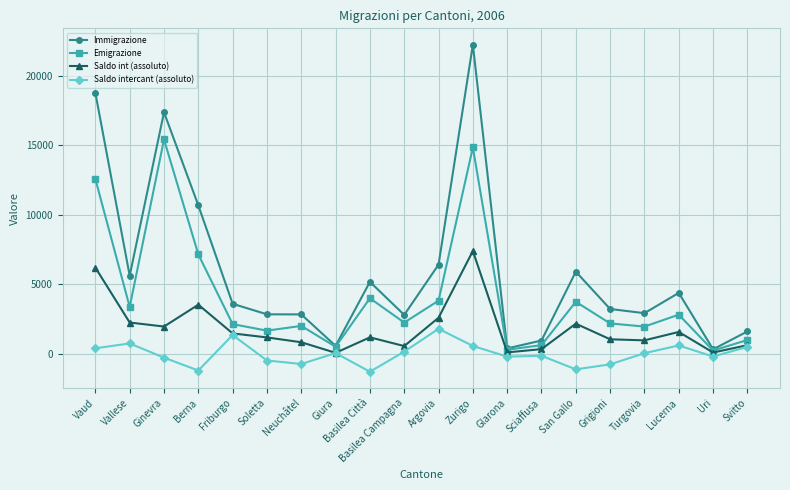

List the series in order of their overall mean, lowest first.

Saldo intercant (assoluto), Saldo int (assoluto), Emigrazione, Immigrazione